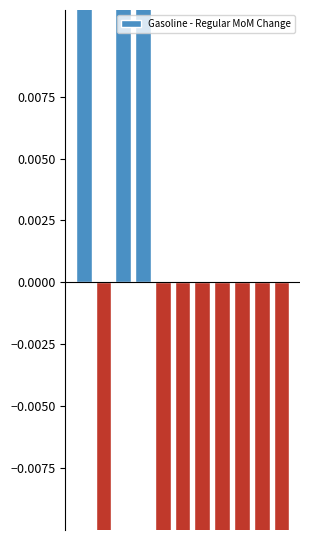

Reading left to right, what are all the values shown in this chart?

0=0.0	1=-0.0	2=0.3	3=0.3	4=-0.0	5=-0.0	6=-0.0	7=-0.1	8=-0.2	9=-0.1	10=-0.0